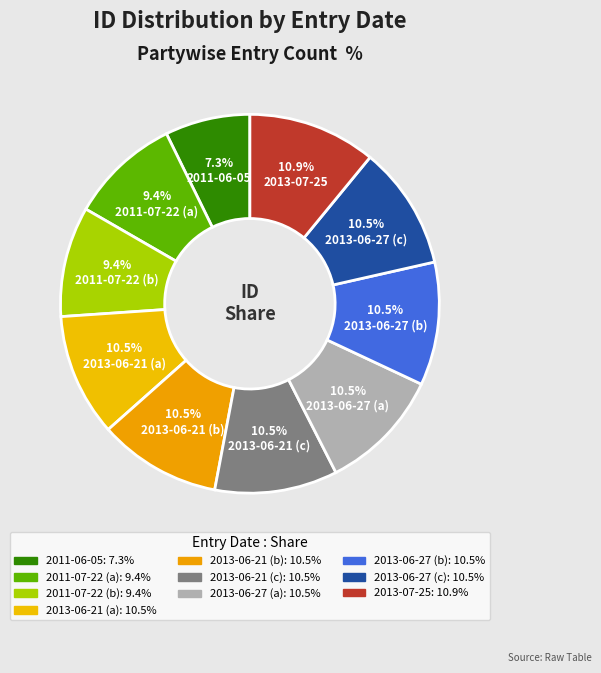

Count the number of slices in the pie.

10